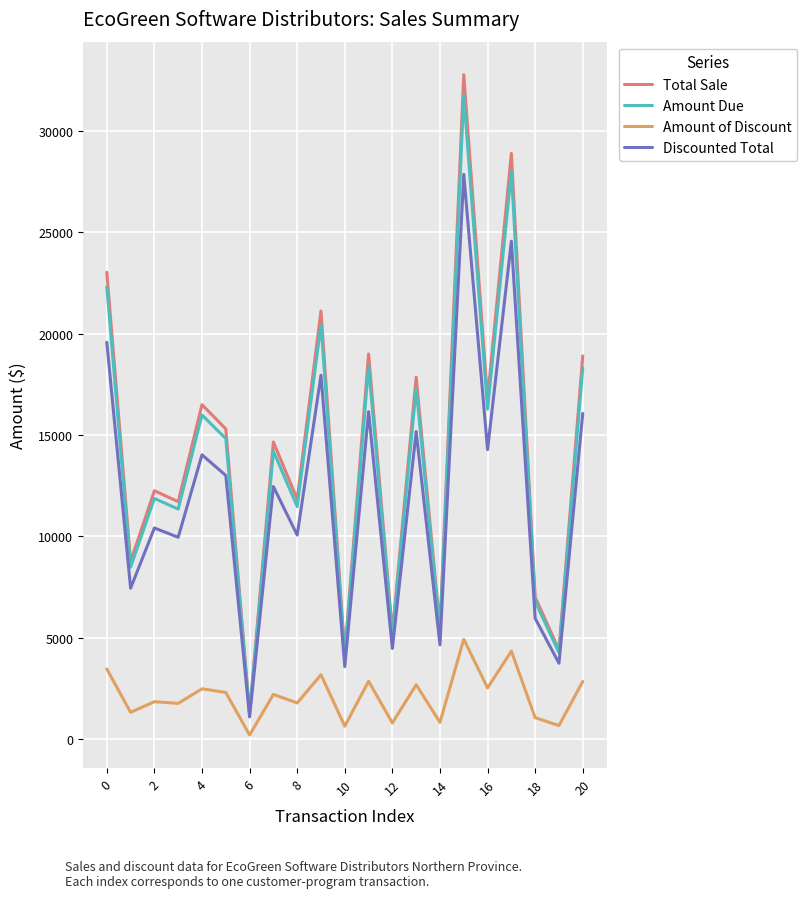

Which series has the largest range (max minus min)?

Total Sale